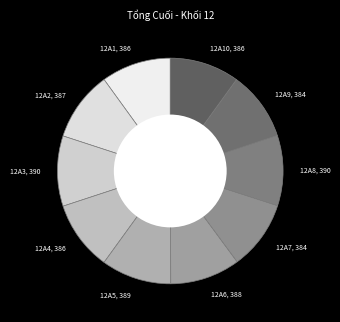

Which slice is the smallest?

12A7